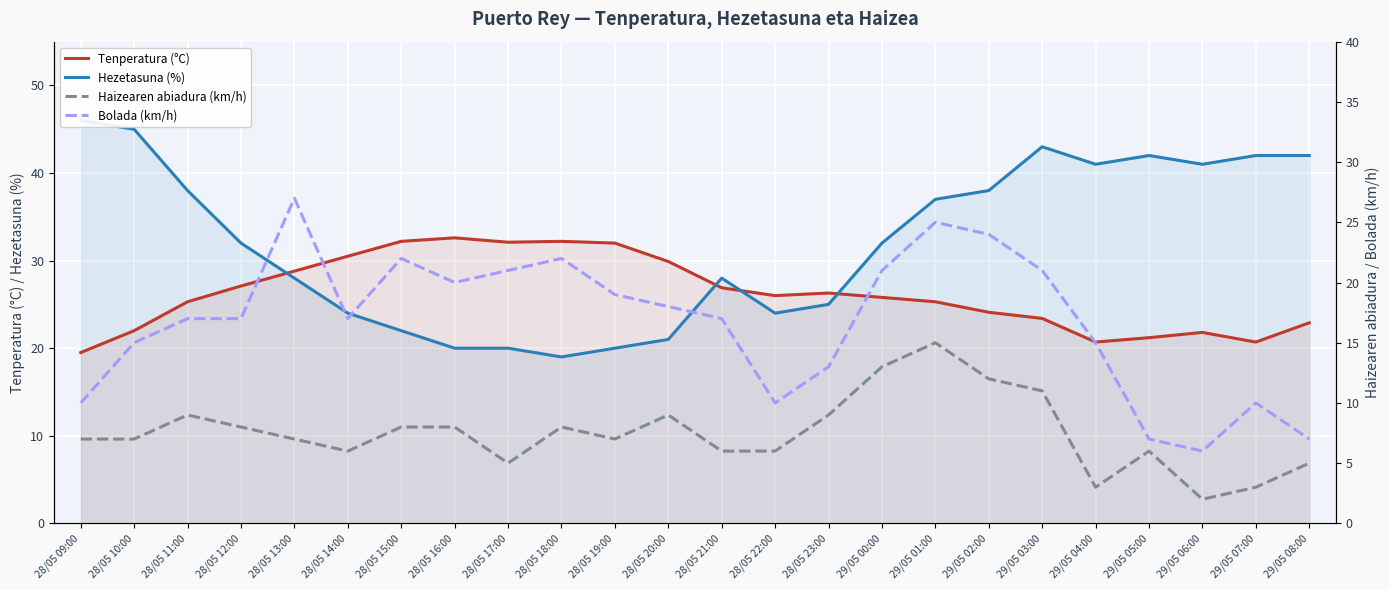

True or false: Tenperatura (°C) and Hezetasuna (%) cross at least once.

True